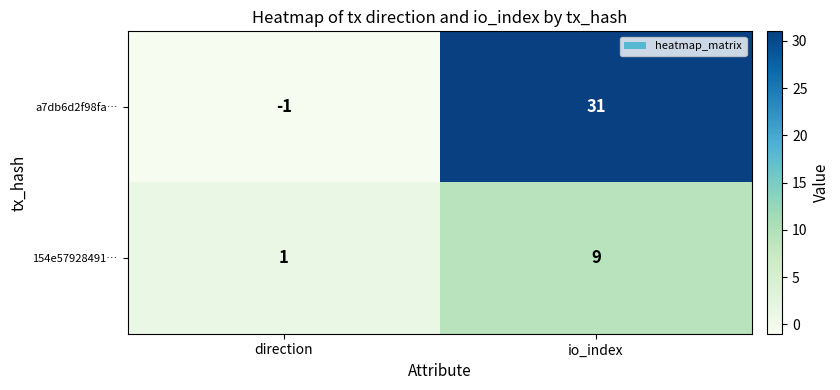

Rank the series by their average value, from highest to lowest.

a7db6d2f98fa…, 154e57928491…